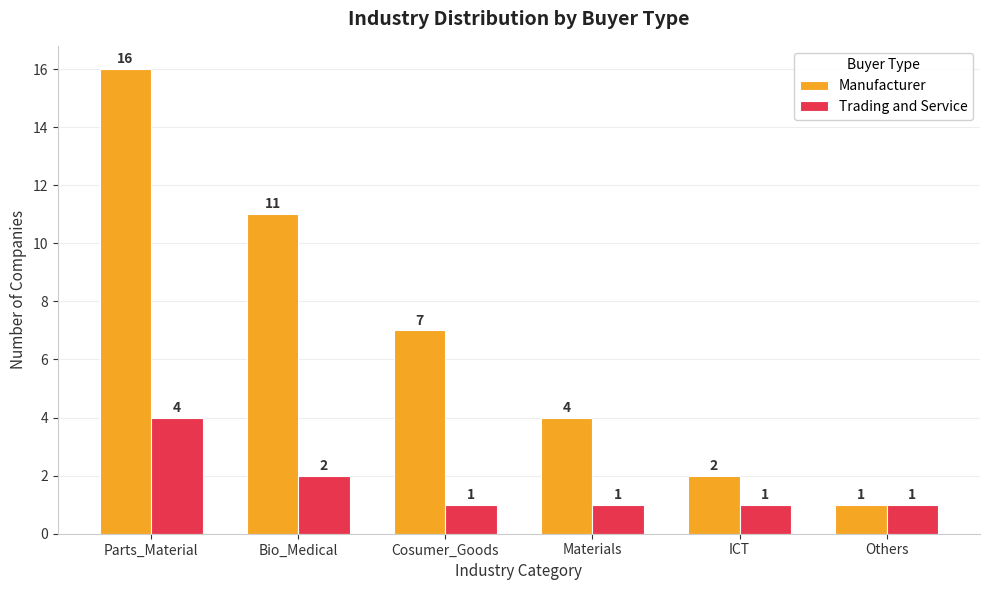

What is the total value across all series at ICT?

3